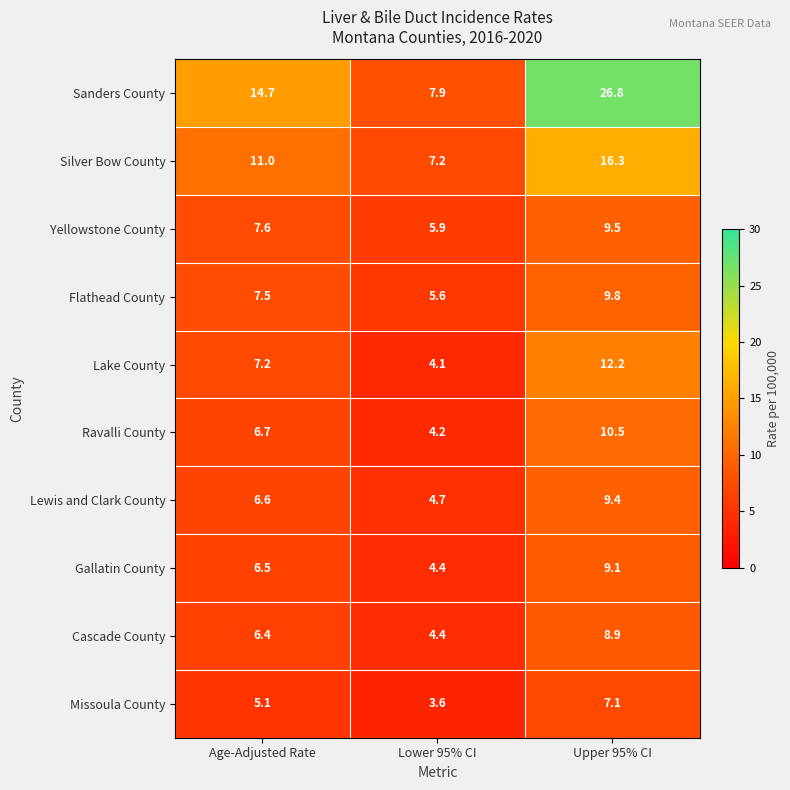

Reading left to right, transcribe all the data shown in this chart.

Sanders County: 14.7	7.9	26.8
Silver Bow County: 11.0	7.2	16.3
Yellowstone County: 7.6	5.9	9.5
Flathead County: 7.5	5.6	9.8
Lake County: 7.2	4.1	12.2
Ravalli County: 6.7	4.2	10.5
Lewis and Clark County: 6.6	4.7	9.4
Gallatin County: 6.5	4.4	9.1
Cascade County: 6.4	4.4	8.9
Missoula County: 5.1	3.6	7.1